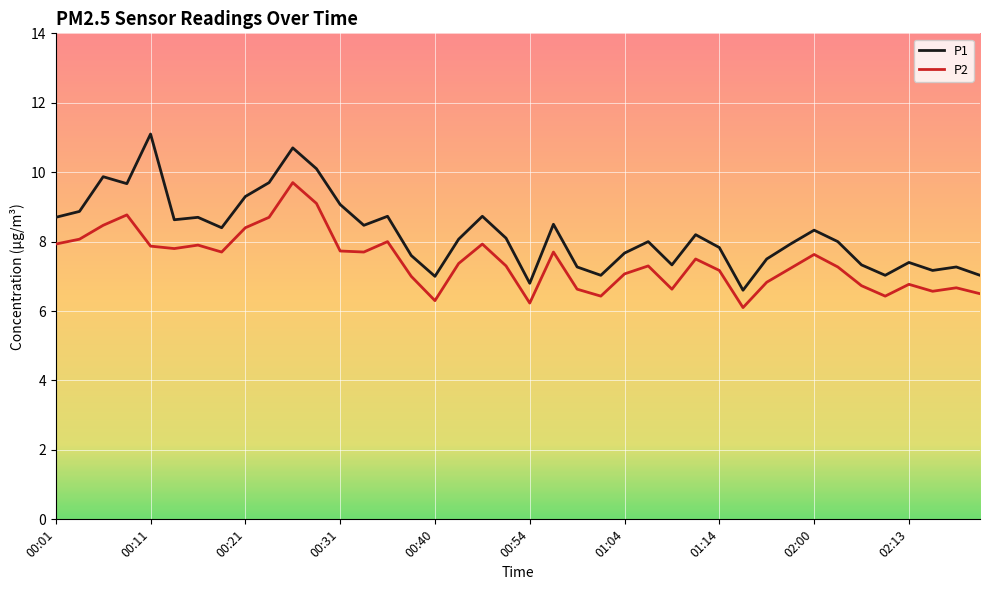

Which series has the widest spread of values?

P1